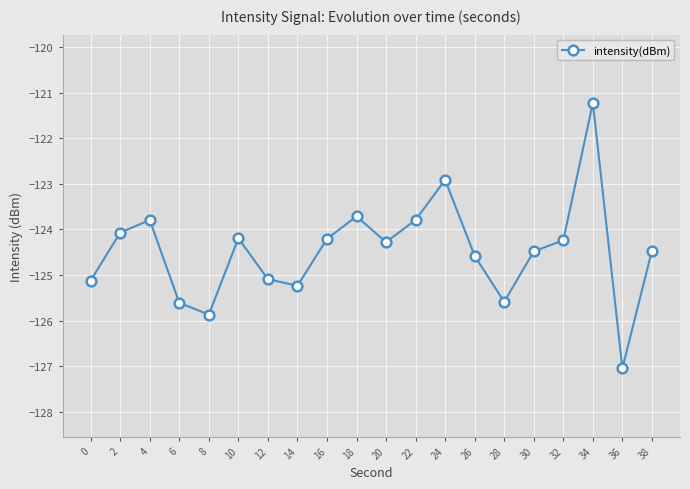

What is the maximum value shown in the chart?

-121.2